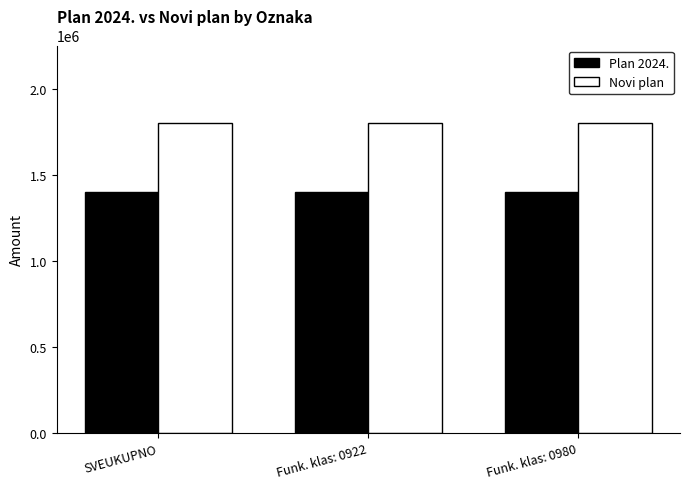

What is the greatest value displayed?

1800502.4